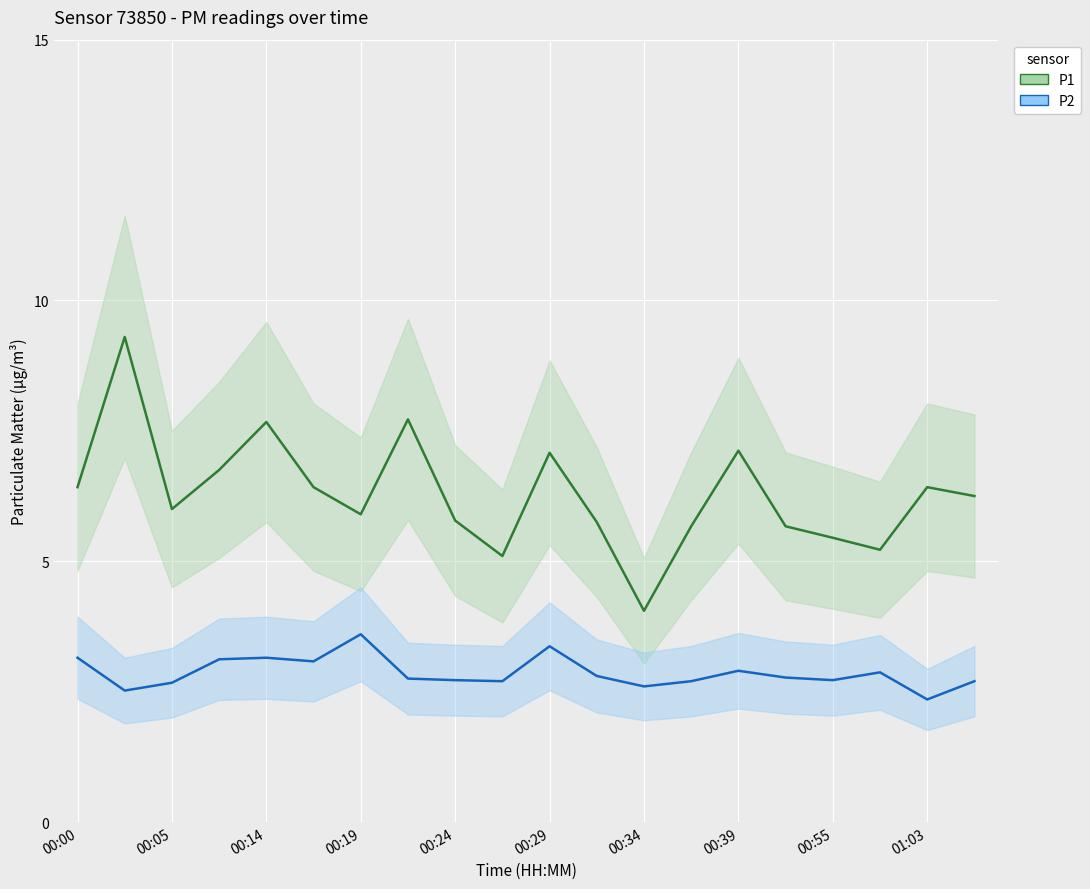

What is the label of the 3rd point from the right?

17